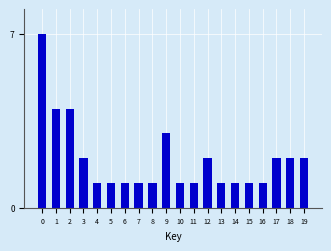

Reading left to right, what are all the values shown in this chart?

7	4	4	2	1	1	1	1	1	3	1	1	2	1	1	1	1	2	2	2